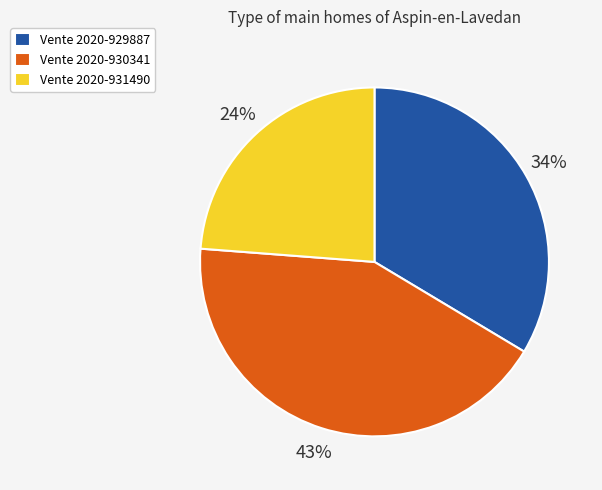

How many segments does this pie chart have?

3